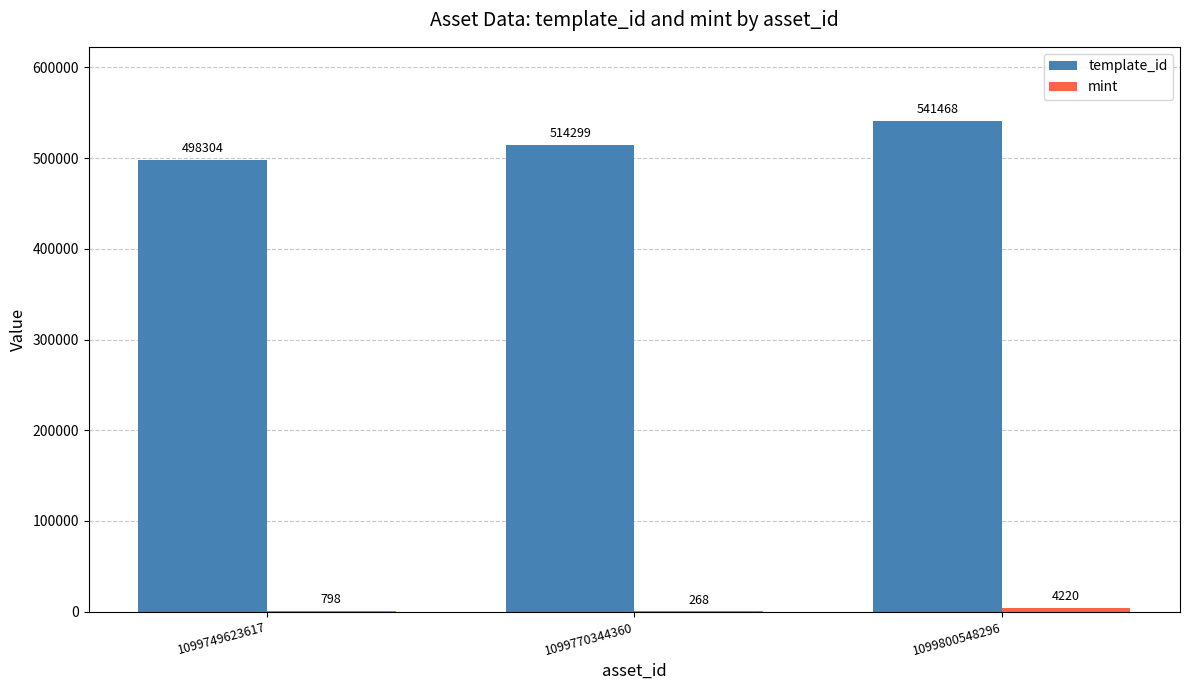

Which series has the largest total across all categories?

template_id